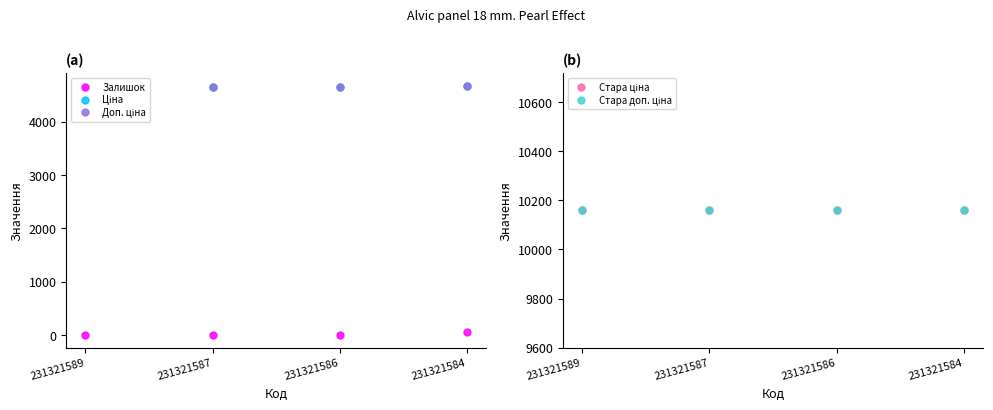

At which label is Стара ціна closest to 10158?

231321589